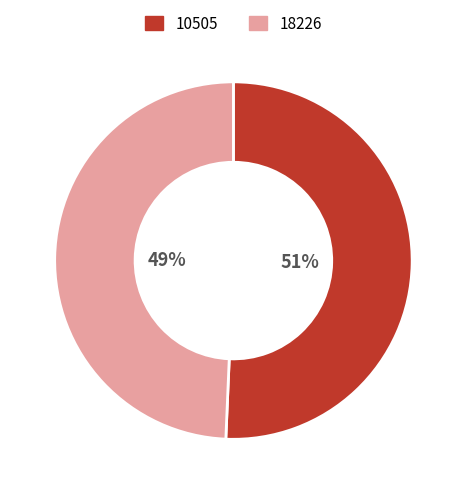

Which slice is the largest?

10505